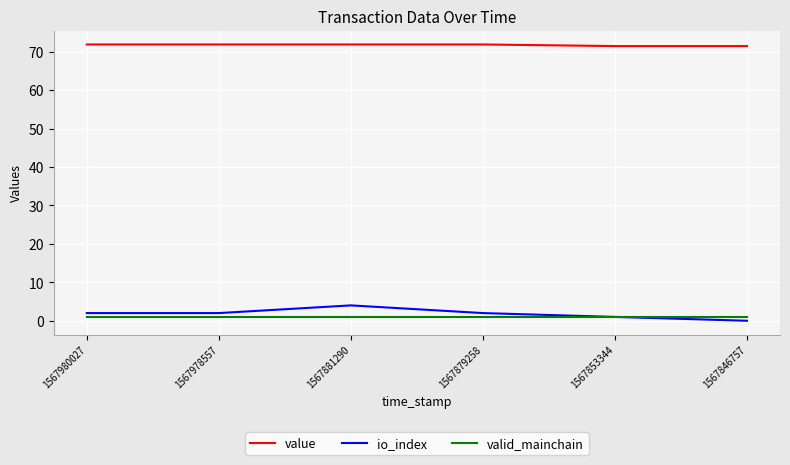

Reading left to right, transcribe all the data shown in this chart.

value: 1567980027=71.9	1567978557=71.9	1567881290=71.9	1567879258=71.9	1567853344=71.5	1567846757=71.5
io_index: 1567980027=2.0	1567978557=2.0	1567881290=4.0	1567879258=2.0	1567853344=1.0	1567846757=0.0
valid_mainchain: 1567980027=1.0	1567978557=1.0	1567881290=1.0	1567879258=1.0	1567853344=1.0	1567846757=1.0